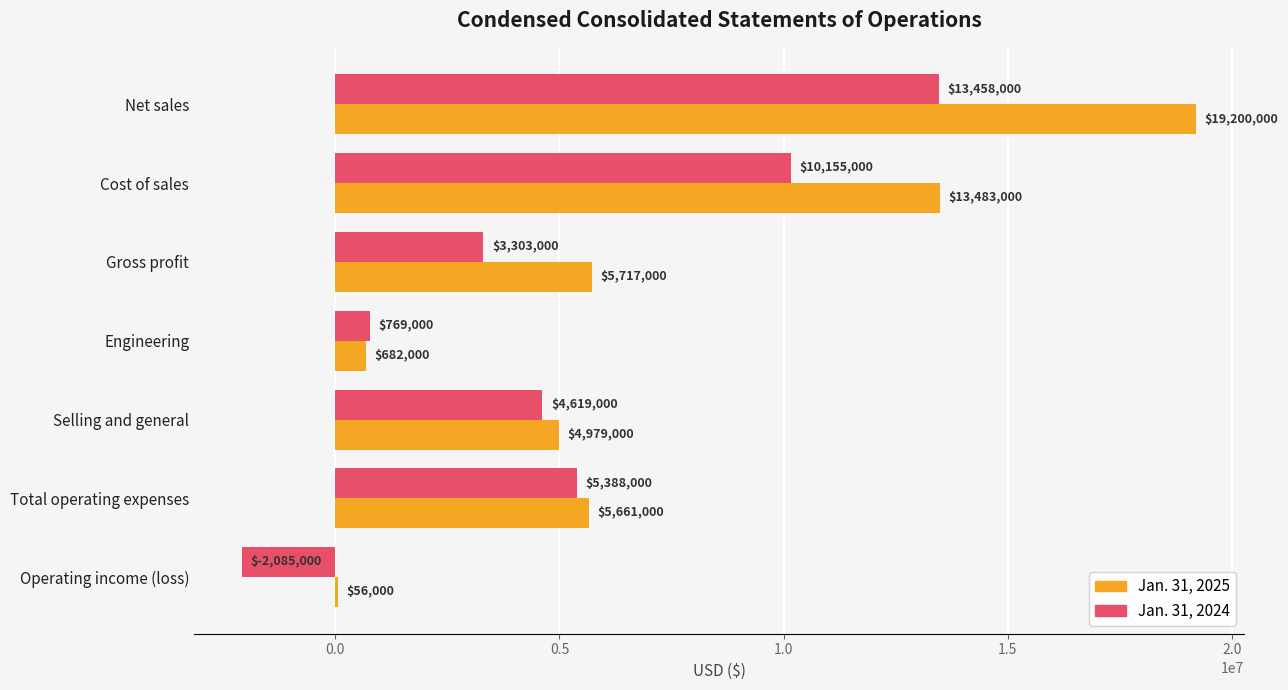

What is the sum of all Jan. 31, 2024 values?

35607000